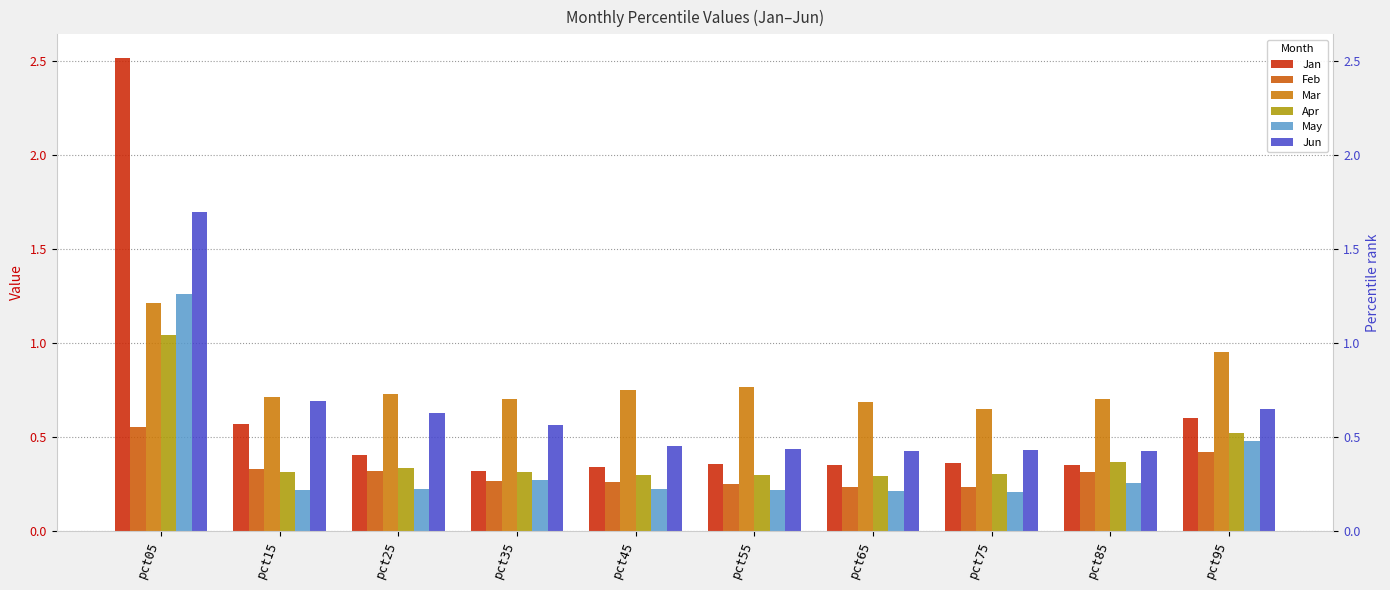

What is the difference between the second highest and second lowest values in the Feb series?

0.2